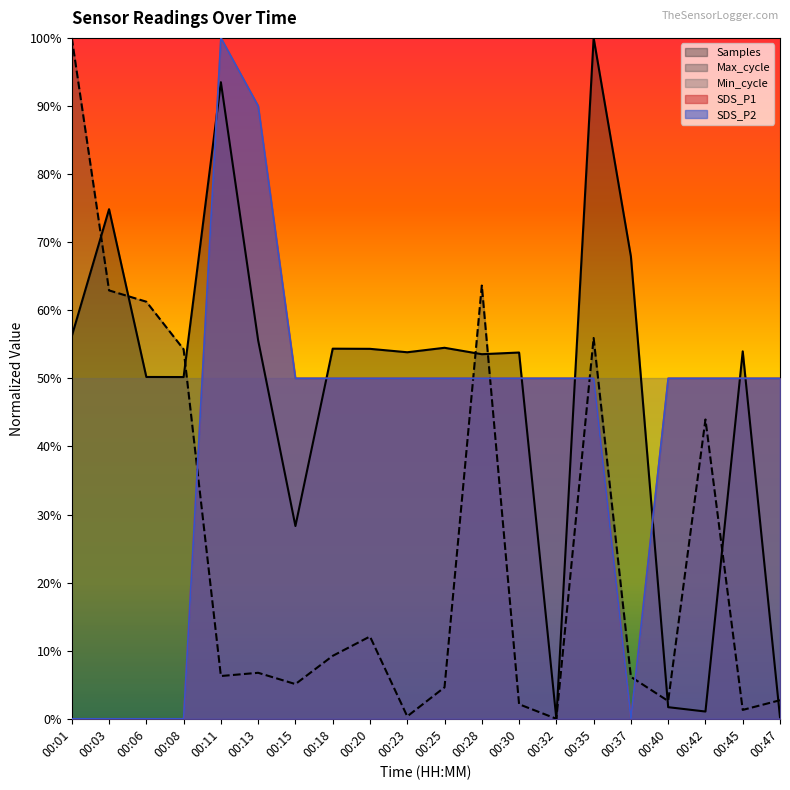

Rank the series by their maximum value, from highest to lowest.

SDS_P1, SDS_P2, Max_cycle, Samples